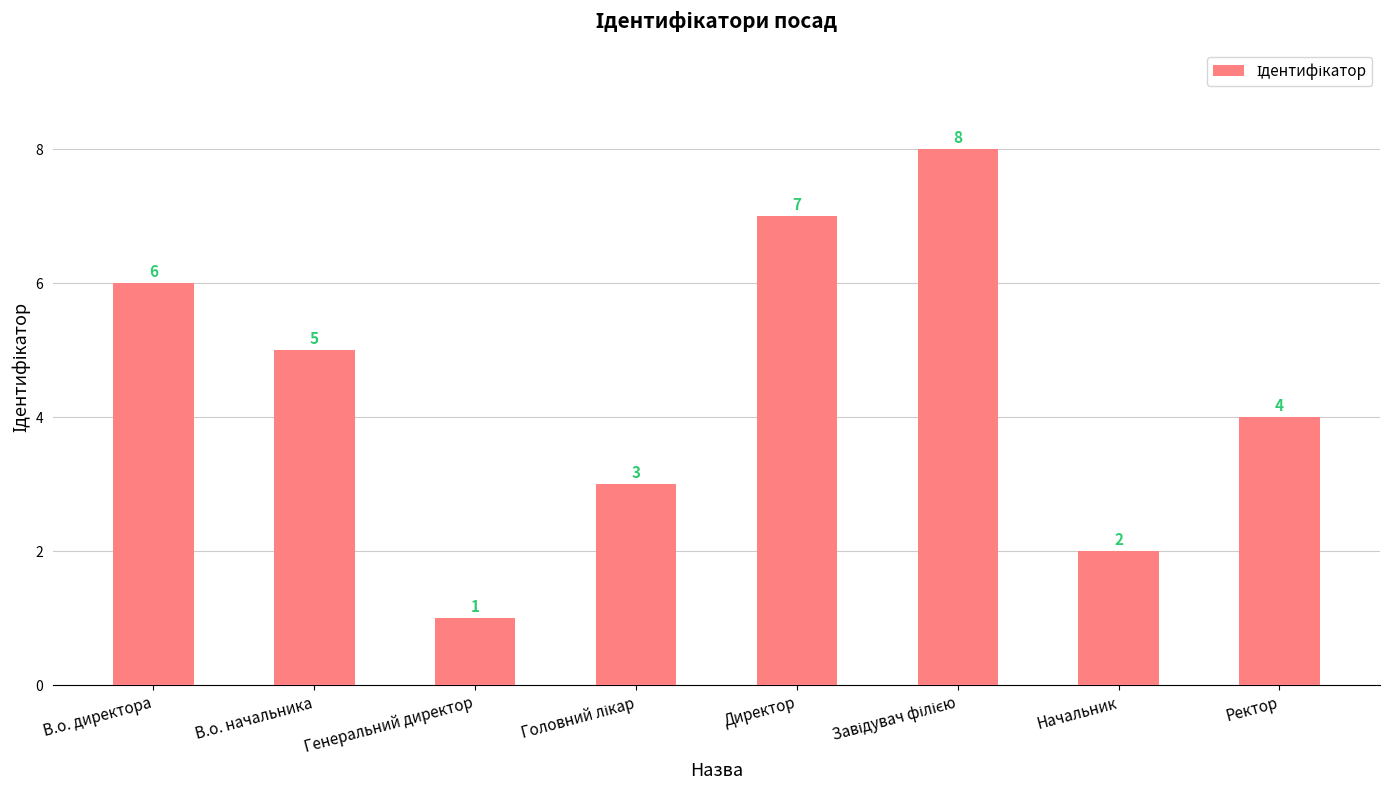

What is the change in value from Генеральний директор to Ректор?

+3